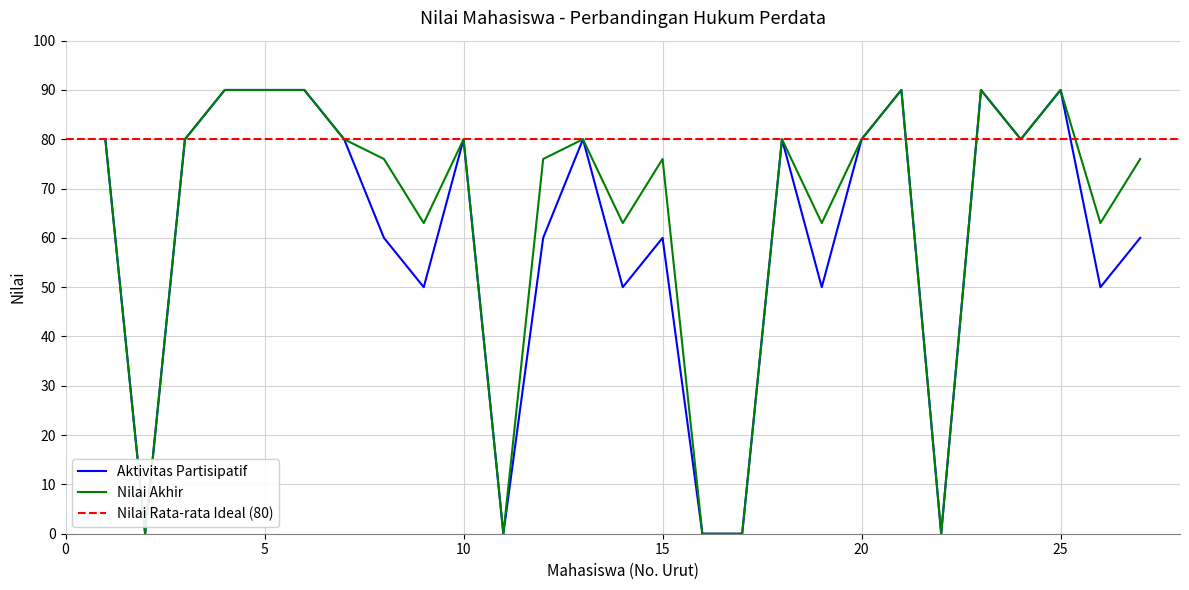

True or false: Nilai Akhir and Aktivitas Partisipatif cross at least once.

False